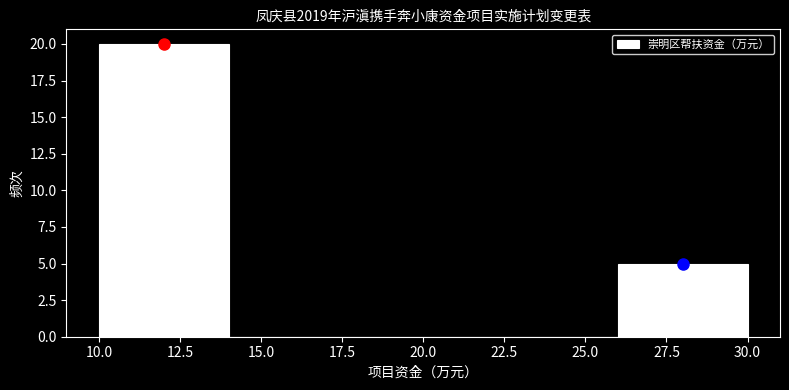

Reading left to right, transcribe this chart: for each bar, give the range it covers on the x-axis and its height. The values are not printed on the chart, so give them approximately, as read against the axis.

10 to 14: 20
14 to 18: 0
18 to 22: 0
22 to 26: 0
26 to 30: 5